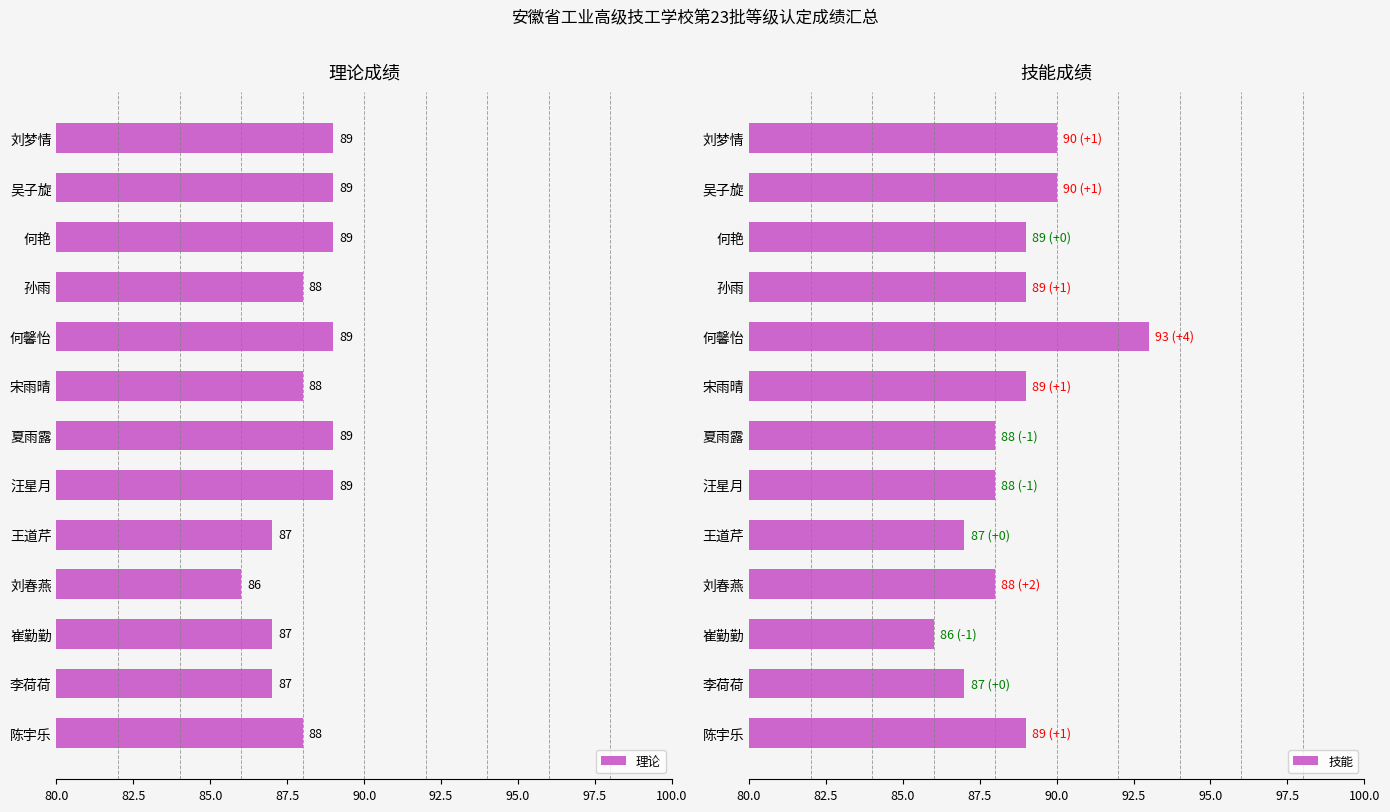

Which series has the largest total across all categories?

技能